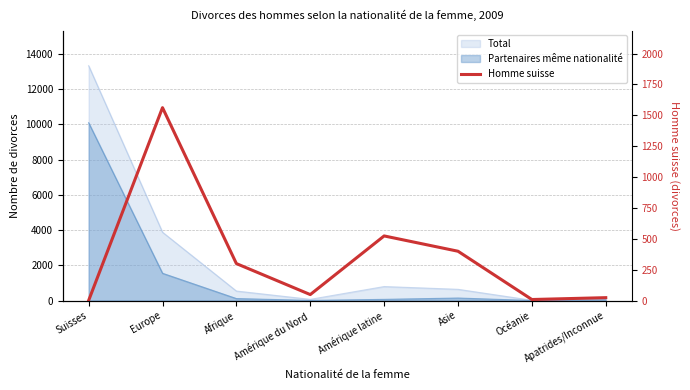

What is the sum of all values?

2862